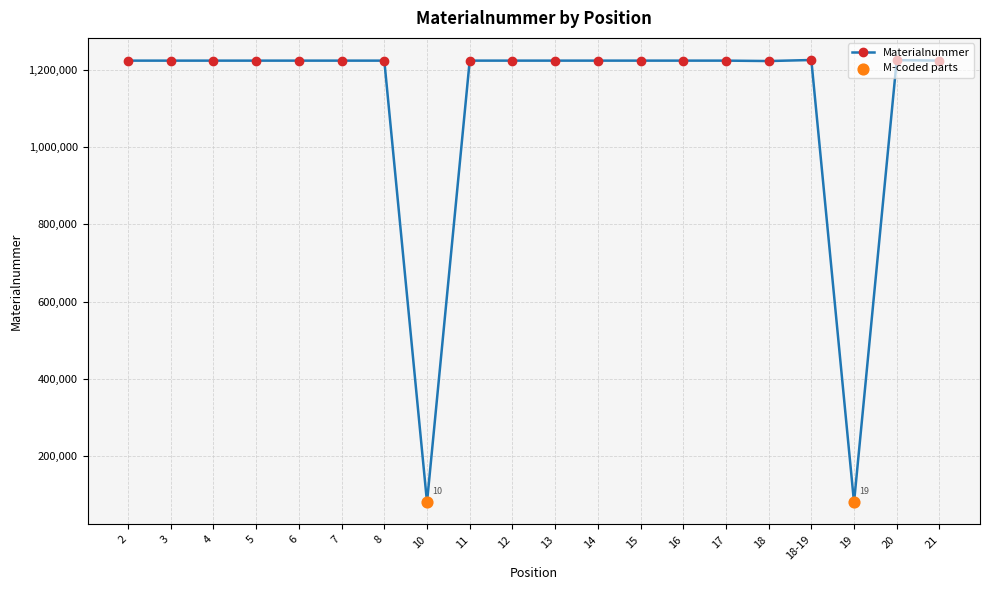

What is the change in value from 12 to 20?

+1254